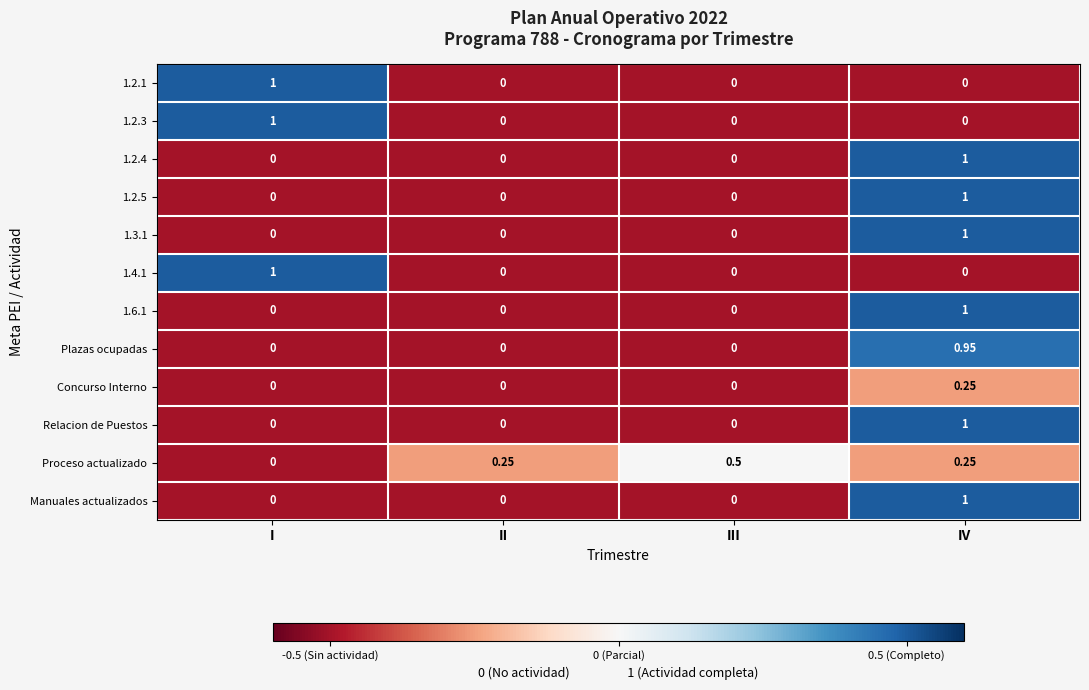

At which category is the sum across all series the highest?

IV